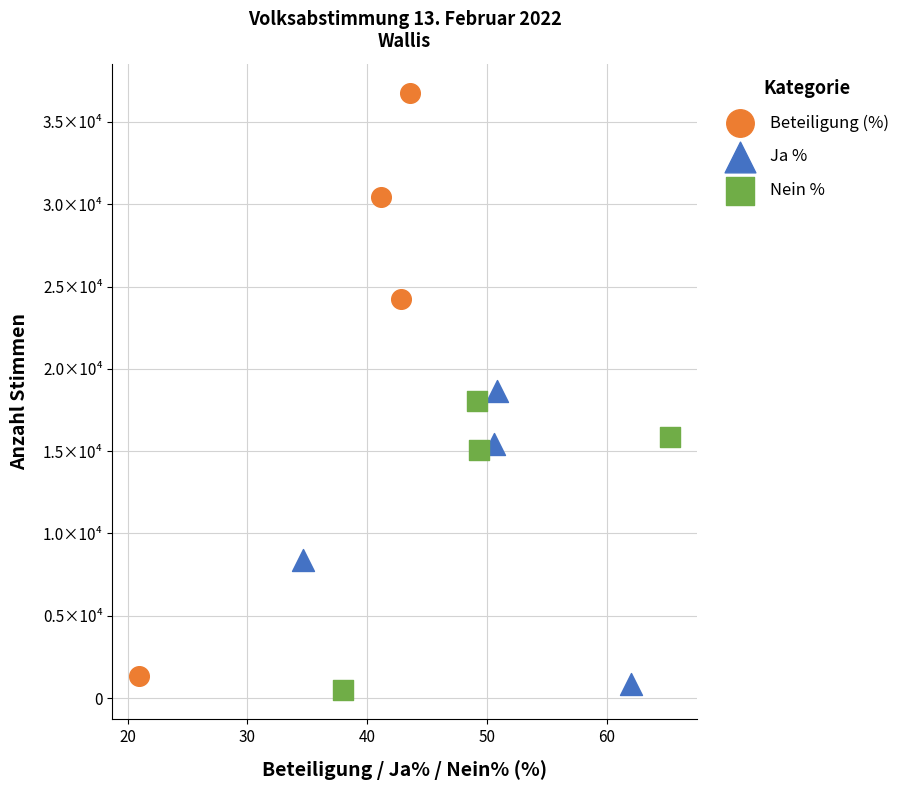

Which series has the largest Y range (max minus min)?

Beteiligung (%)